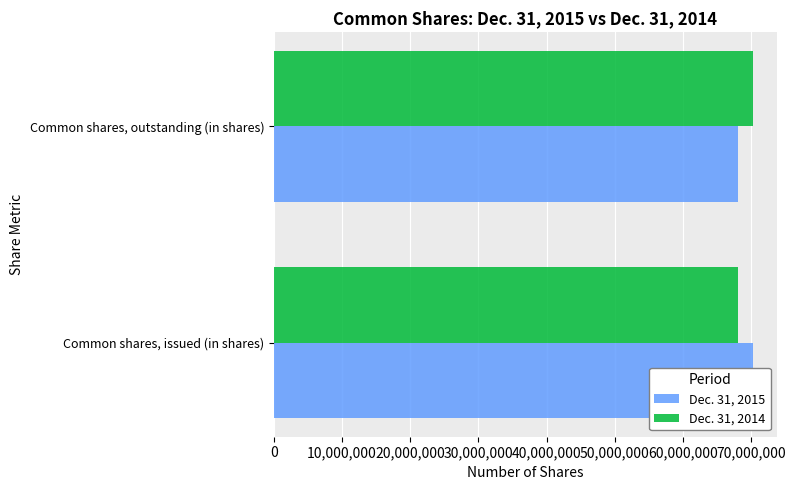

What is the total value across all series at Common shares, issued (in shares)?

138367702